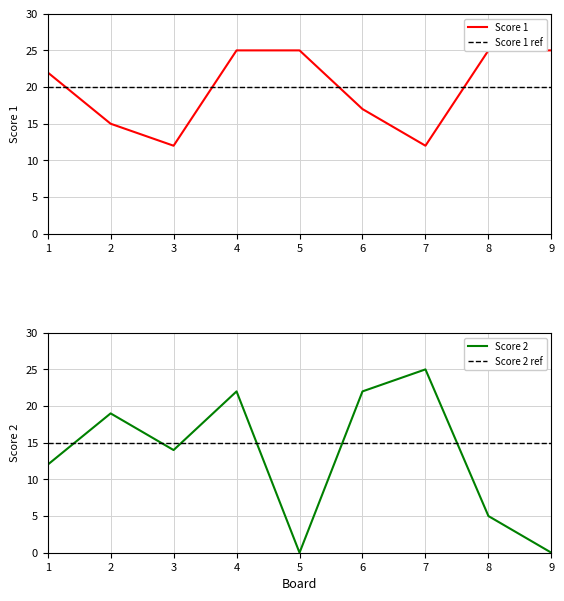

True or false: Score 2 and Score 1 intersect in this chart.

True